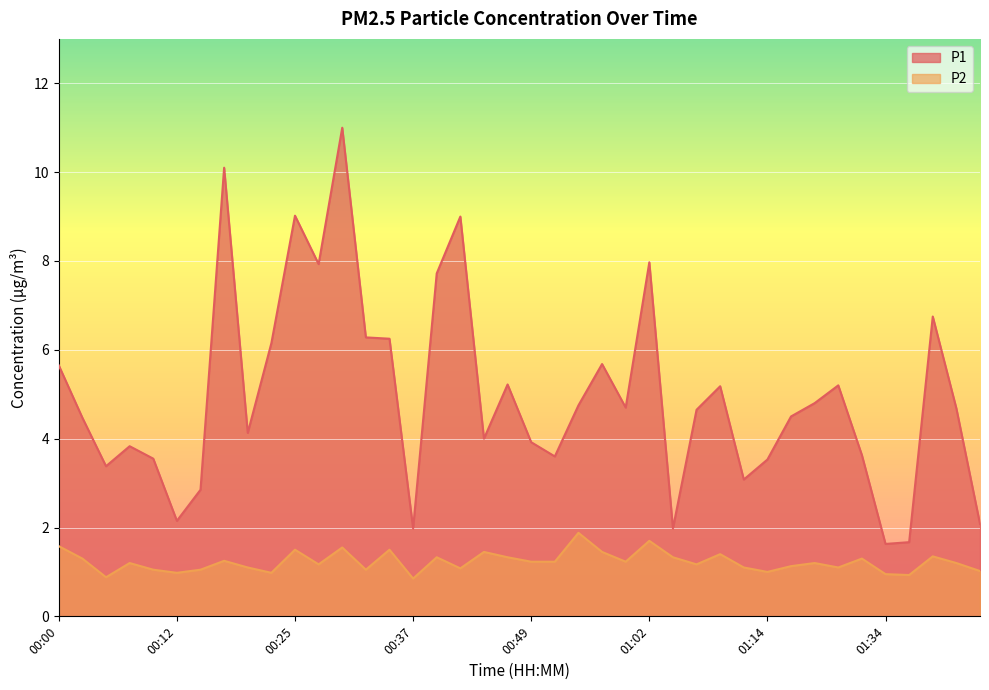

What is the difference between the maximum and minimum values in the P2 series?

1.0